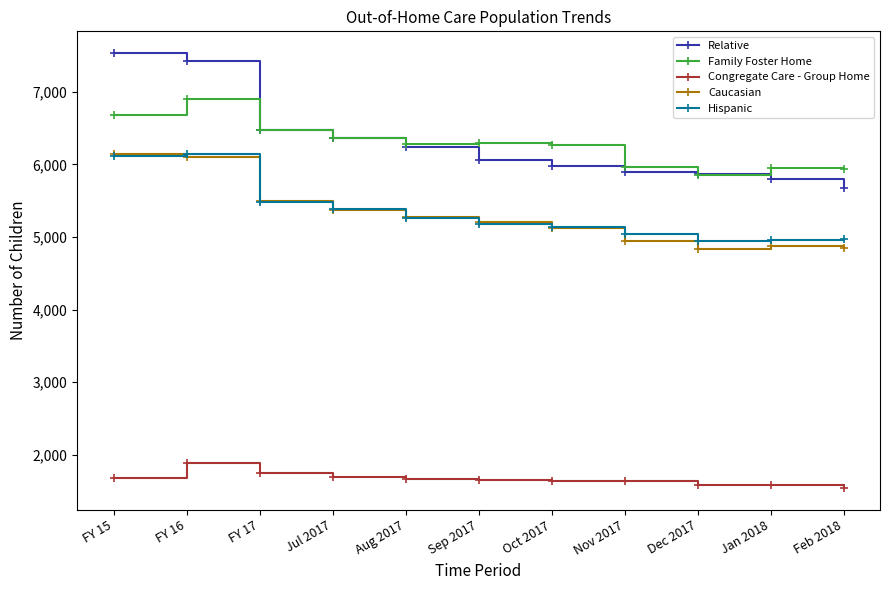

What is the lowest value of the Hispanic series?

4944